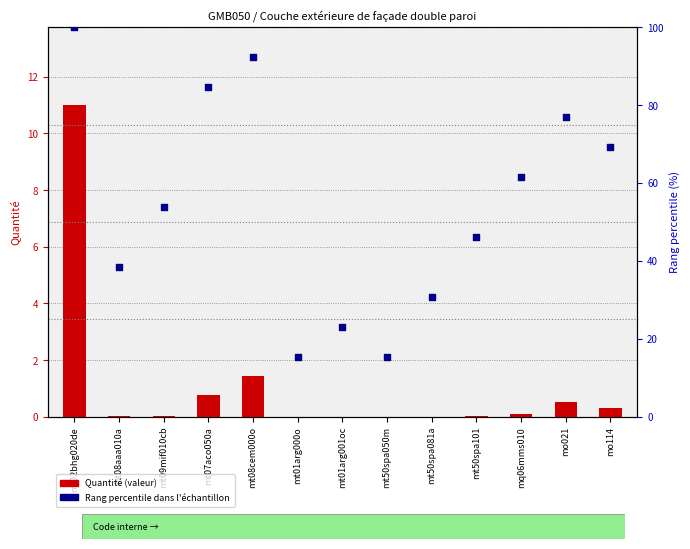

At how many categories does at least one series exceed 72?

4